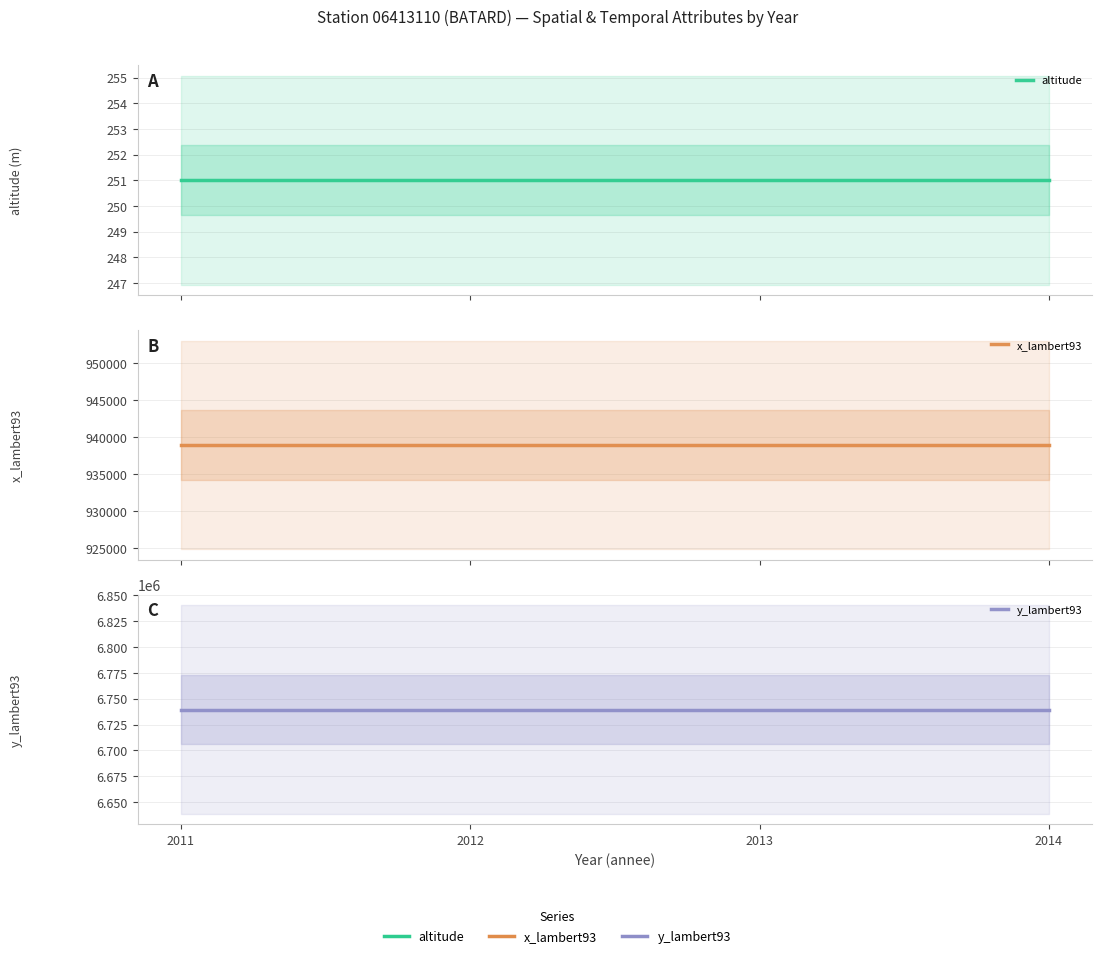

Between 2011 and 2014, which series saw the biggest shift?

altitude